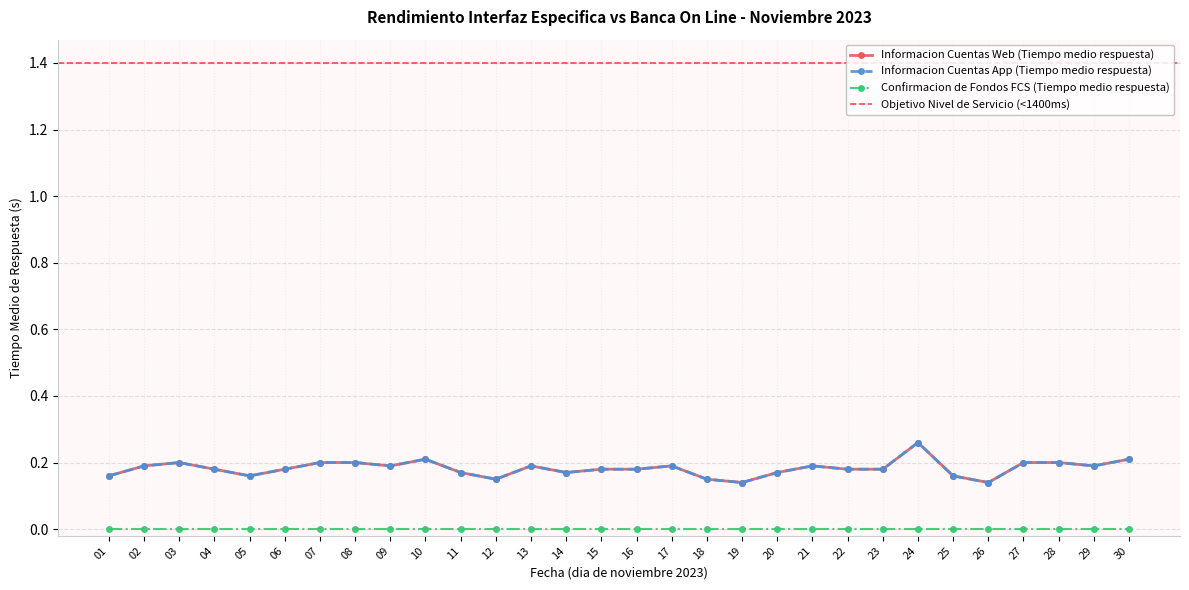

Does the chart have visible grid lines?

Yes